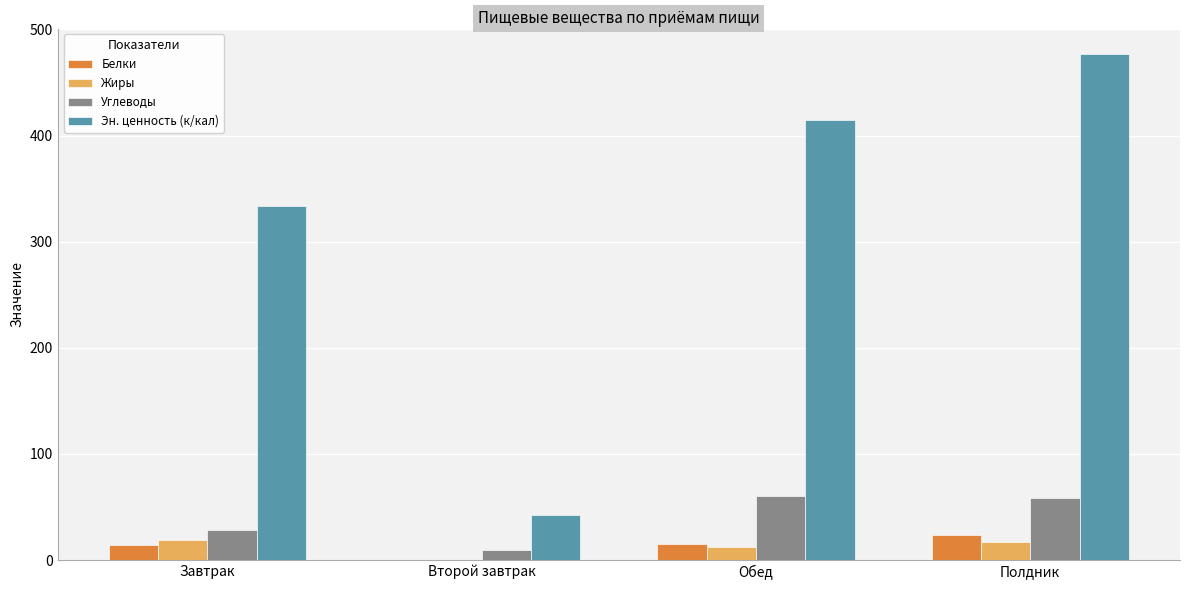

Between Завтрак and Обед, which series saw the biggest shift?

Эн. ценность (к/кал)